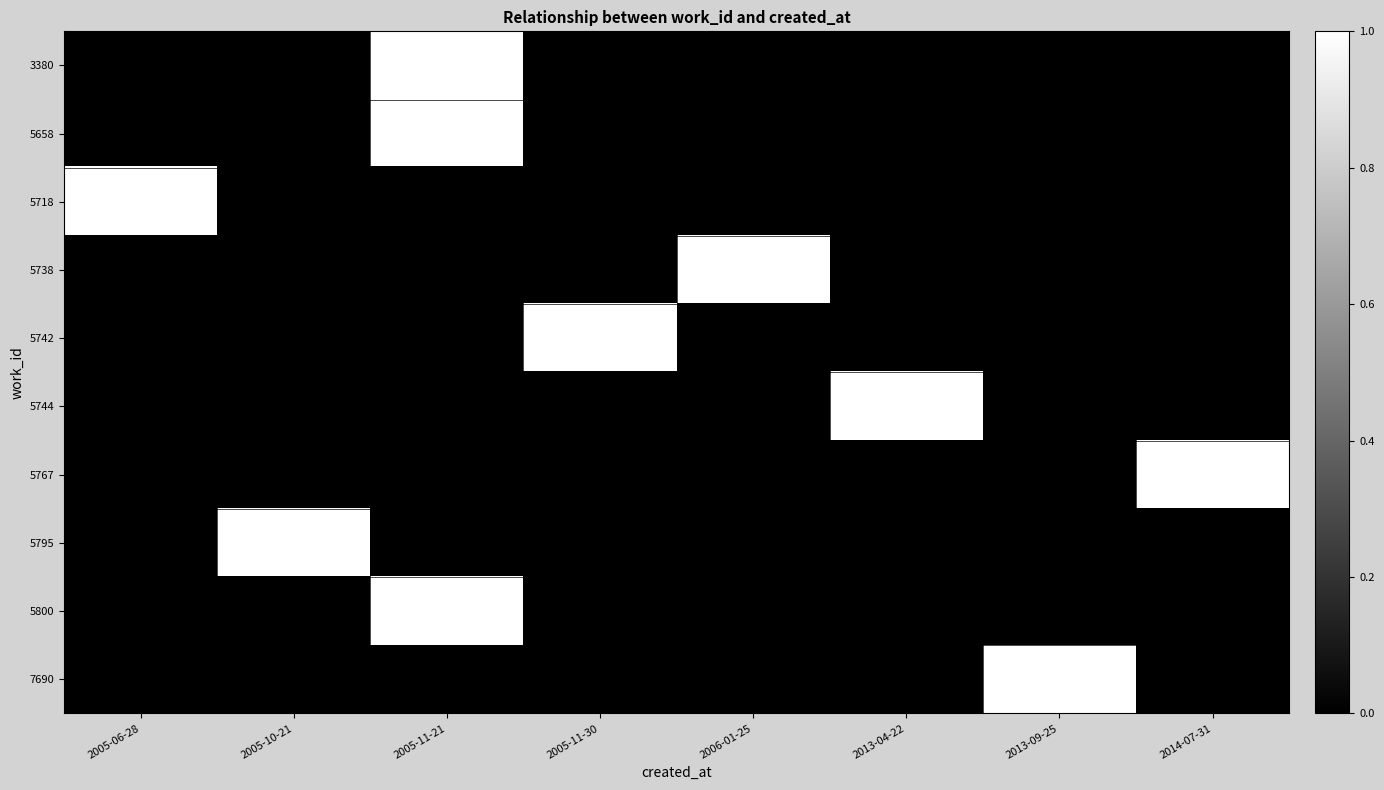

Which category has the lowest value across all series?

2005-06-28